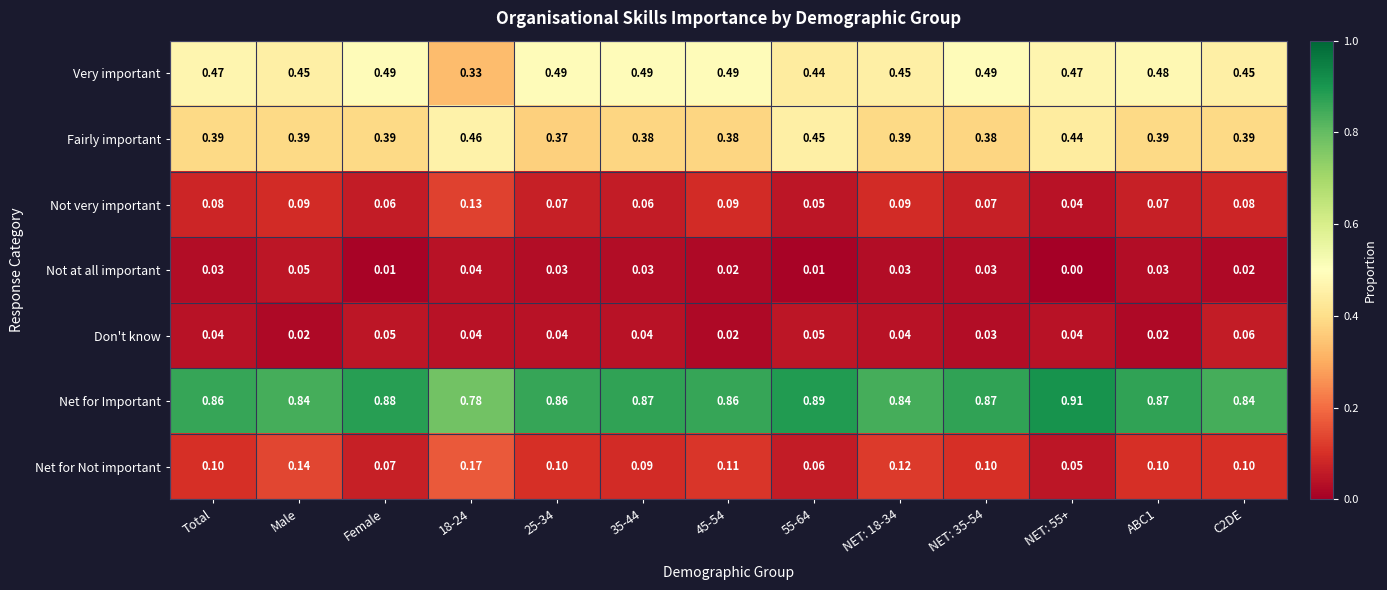

Which series has the widest spread of values?

Very important